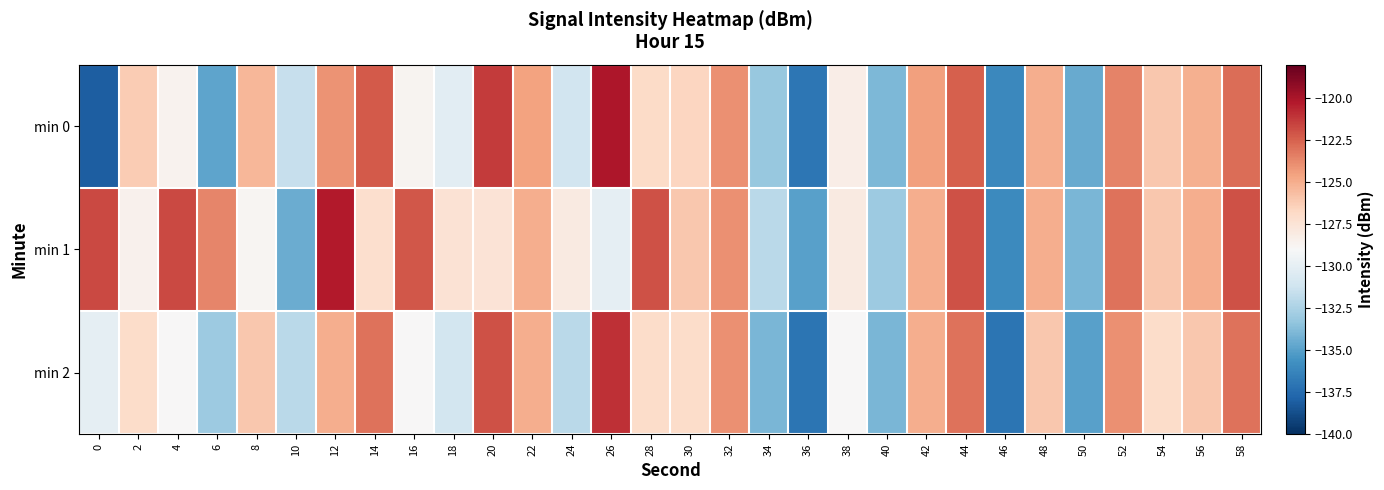

Rank the series by their average value, from lowest to highest.

min 2, min 0, min 1